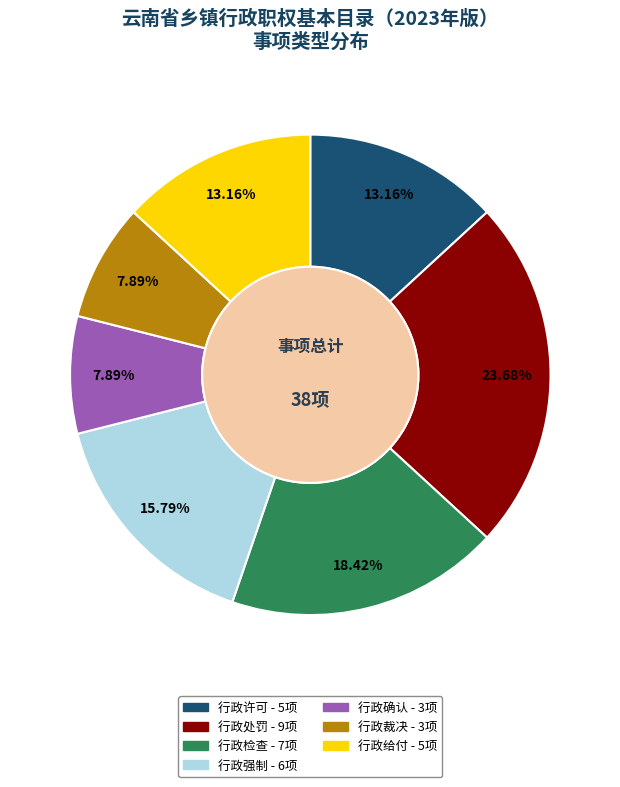

What percentage is the 行政许可 slice, to the nearest percent?

13%